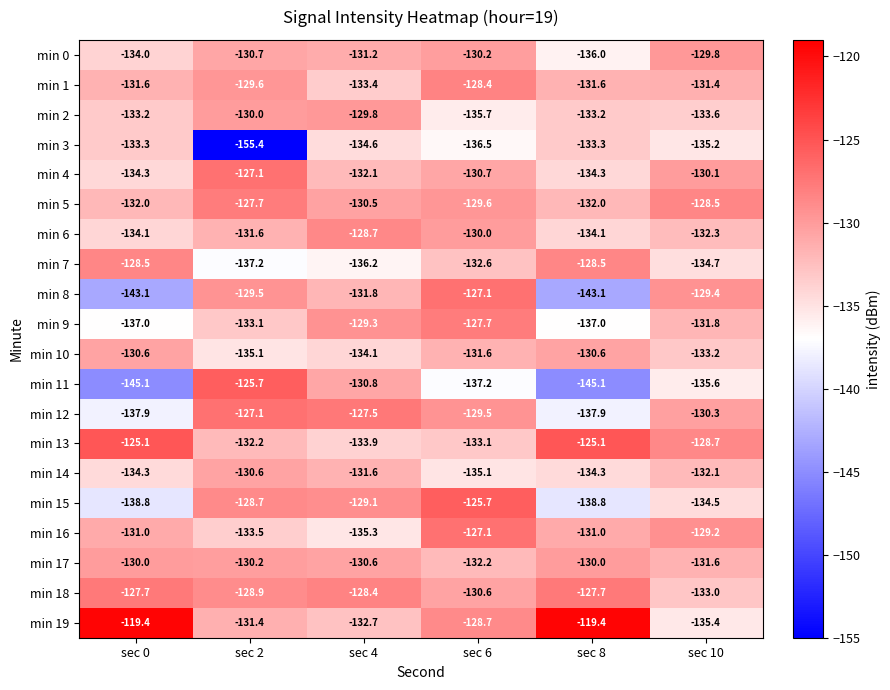

What is the average value of the min 2 series?

-132.6